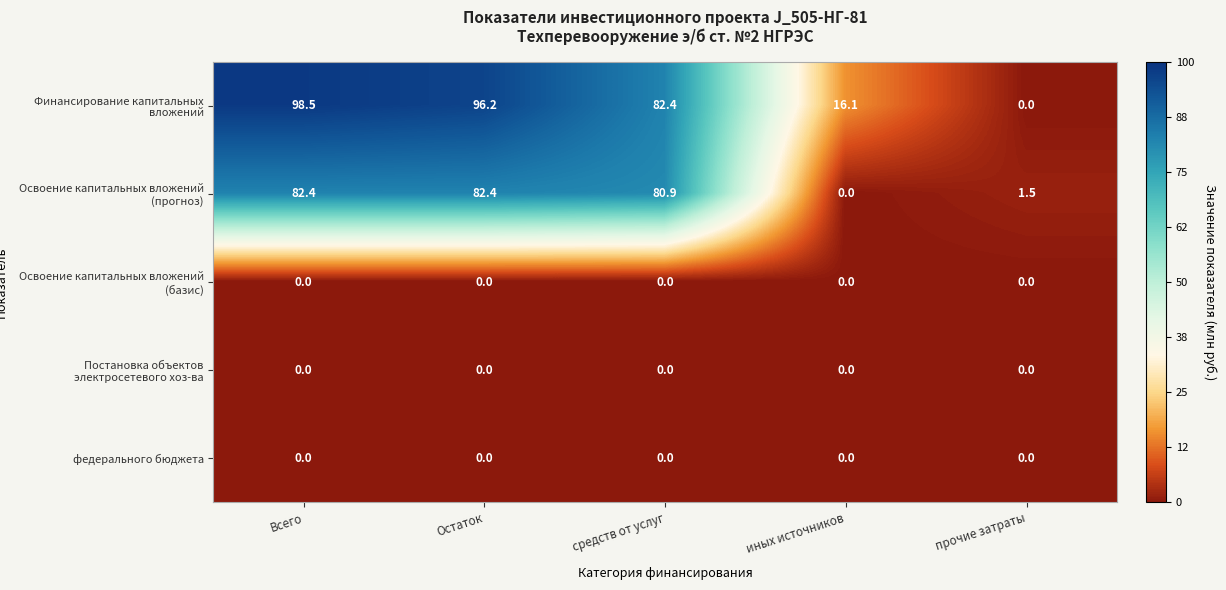

Which category has the lowest value in the Освоение капитальных вложений (прогноз) series?

иных источников